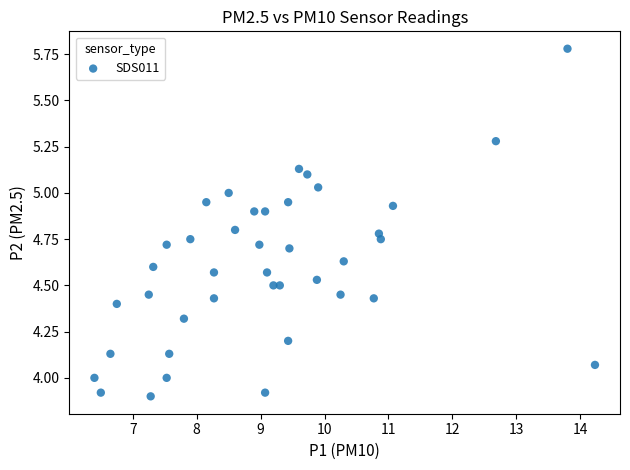

What is the range of Y values (max minus min)?

1.9